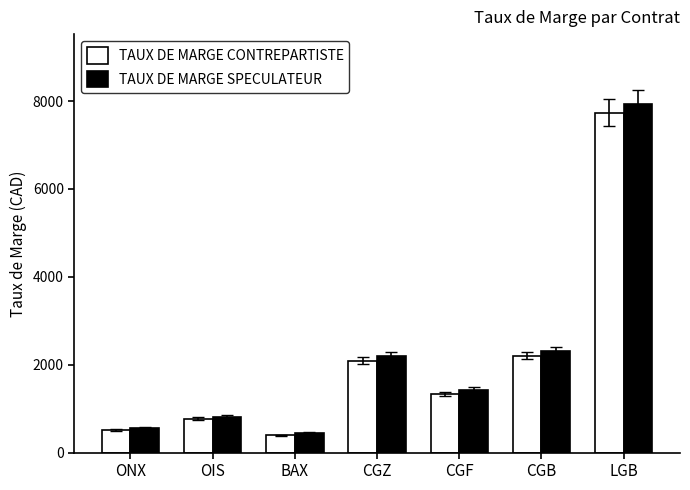

What is the label of the 7th bar from the right?

ONX